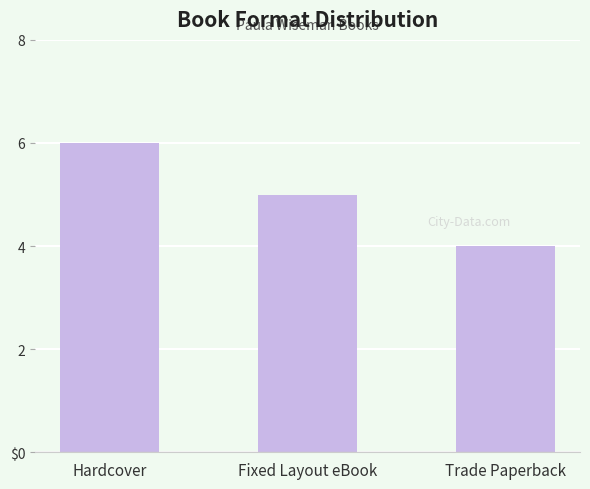

List the labels in order of value, largest first.

Hardcover, Fixed Layout eBook, Trade Paperback